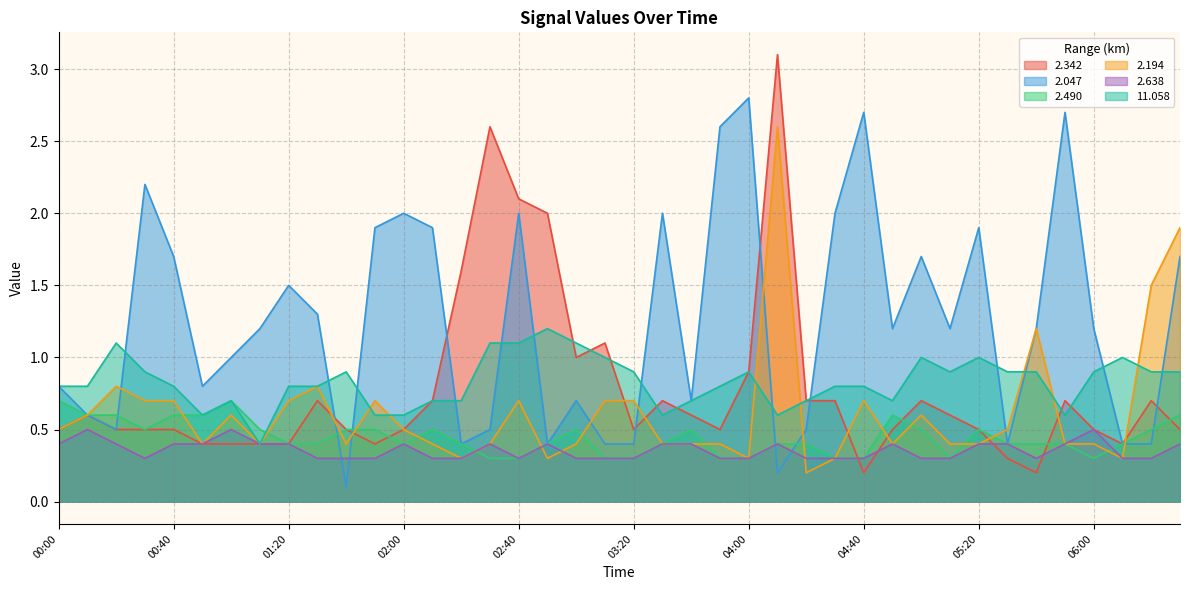

Which series has the largest total across all categories?

2.047